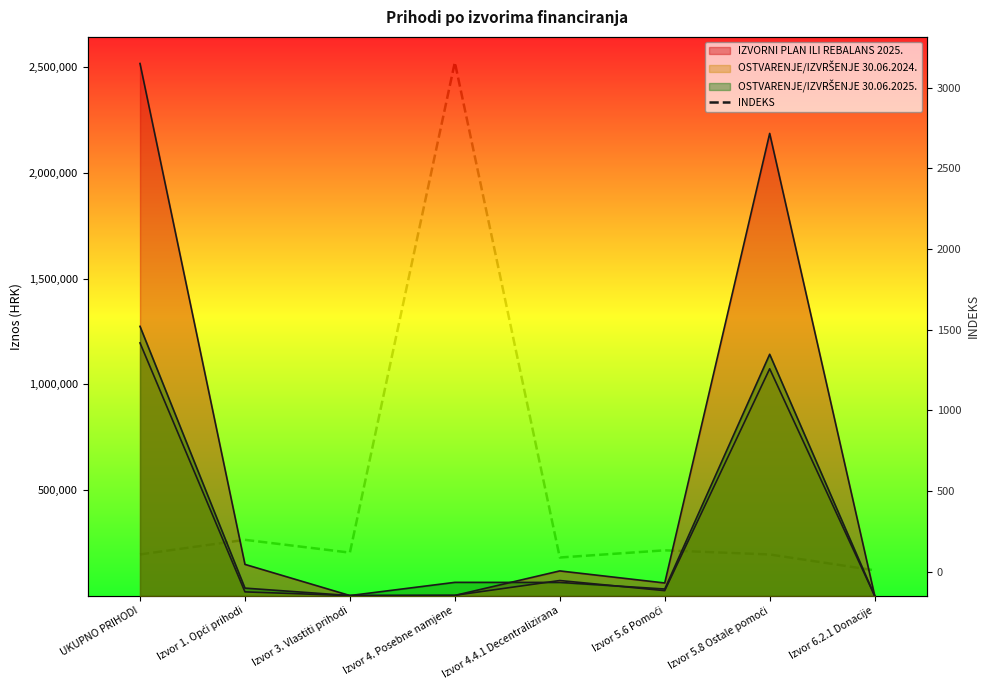

What position from the right is Izvor 5.8 Ostale pomoći?

2